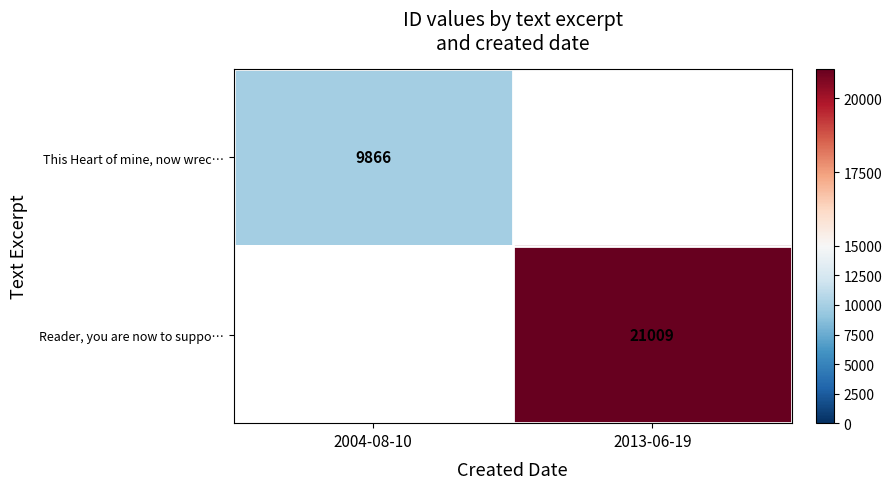

Is it true that This Heart of mine, now wrec… equals 13089 at 2004-08-10?

False